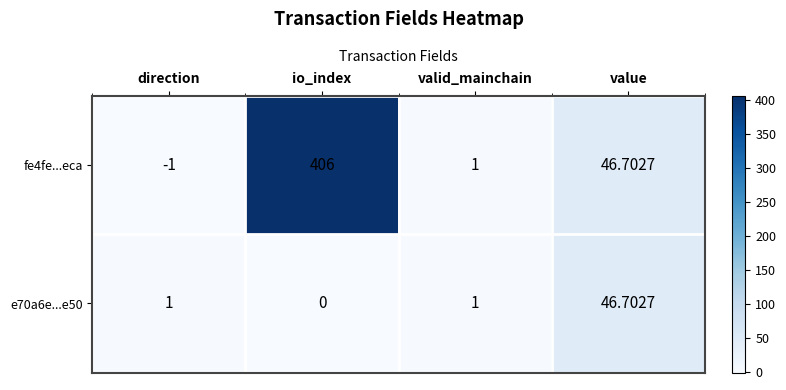

Which label corresponds to the smallest value in the chart?

direction